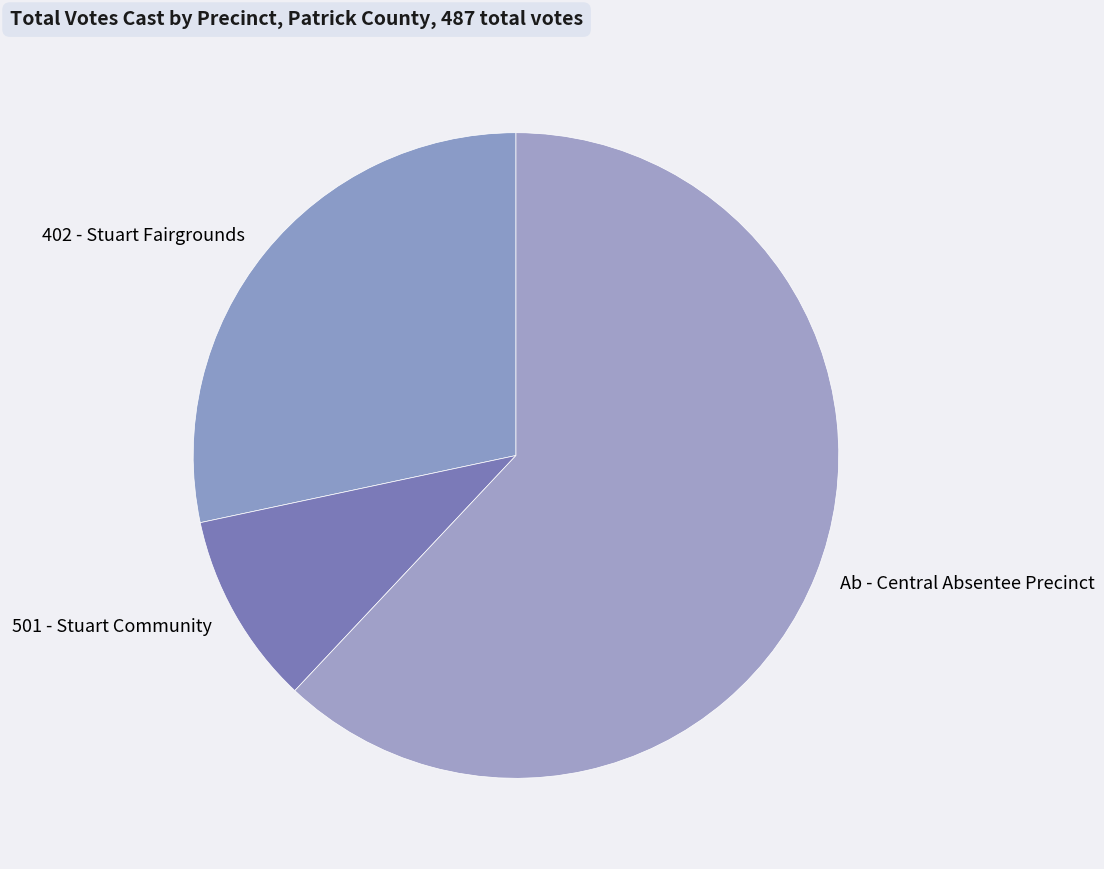

Combined, do 501 - Stuart Community and 402 - Stuart Fairgrounds account for over 50%?

No